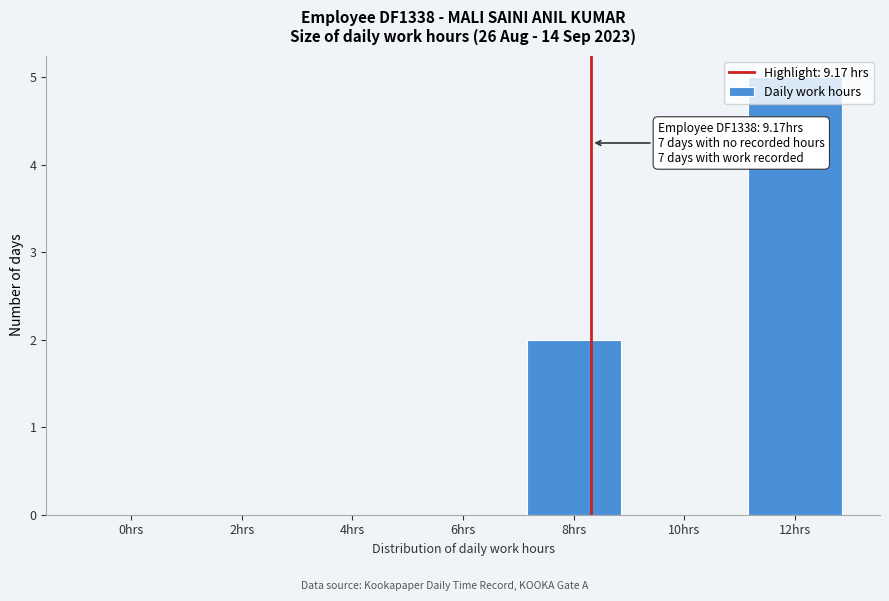

What is the greatest value displayed?

5